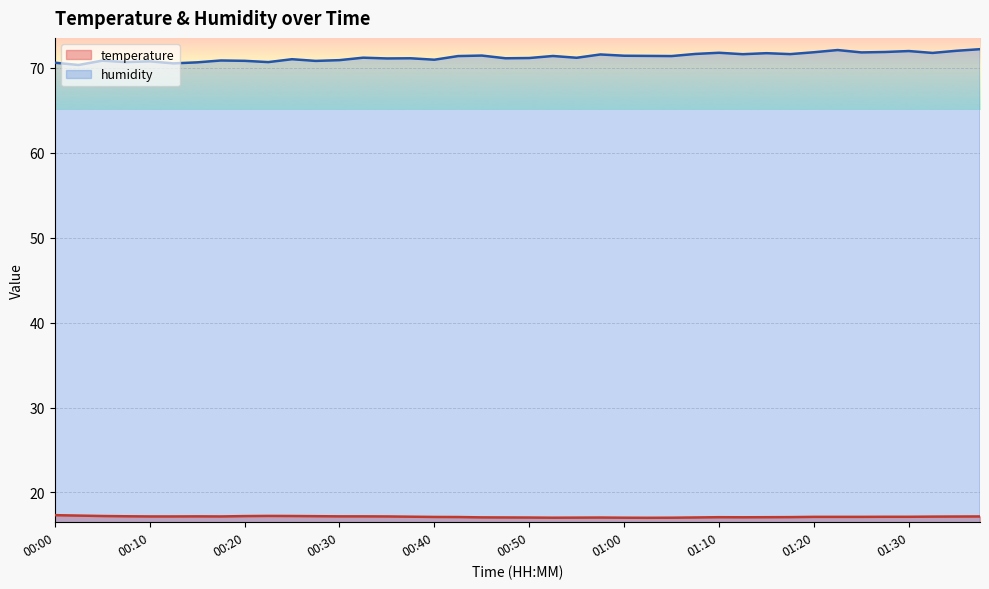

How many distinct data groups are displayed?

2